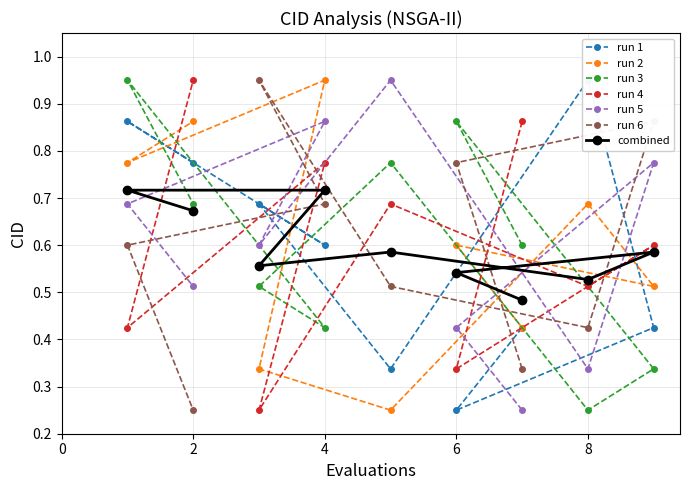

Does the chart display data point markers on the line(s)?

Yes